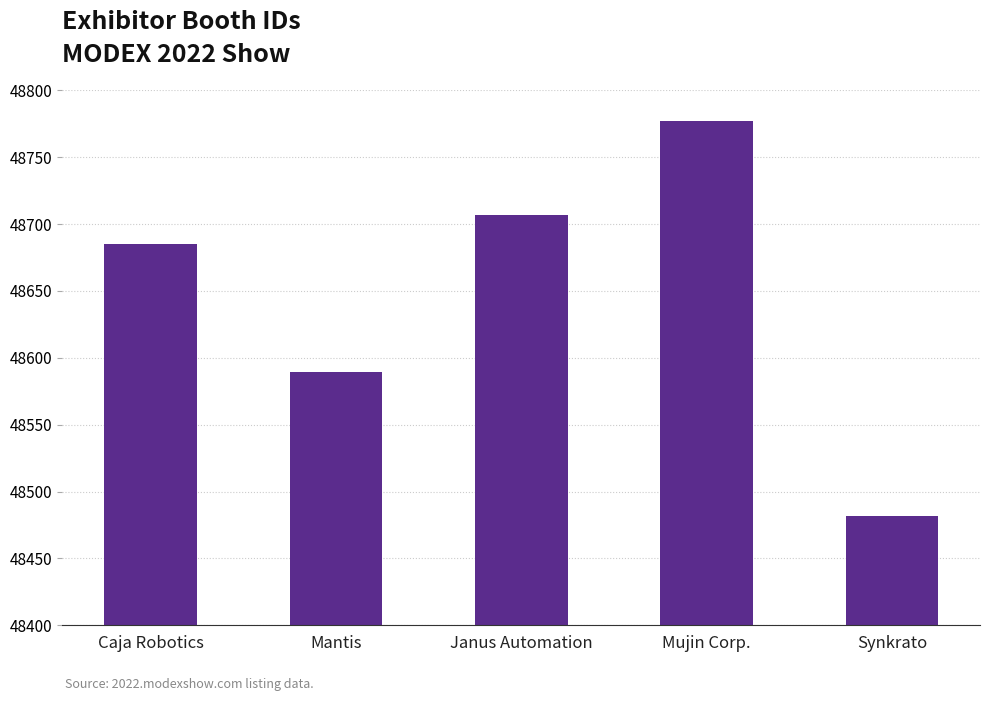

Reading right to left, extract all data points from this chart.

Synkrato=48482	Mujin Corp.=48777	Janus Automation=48707	Mantis=48589	Caja Robotics=48685